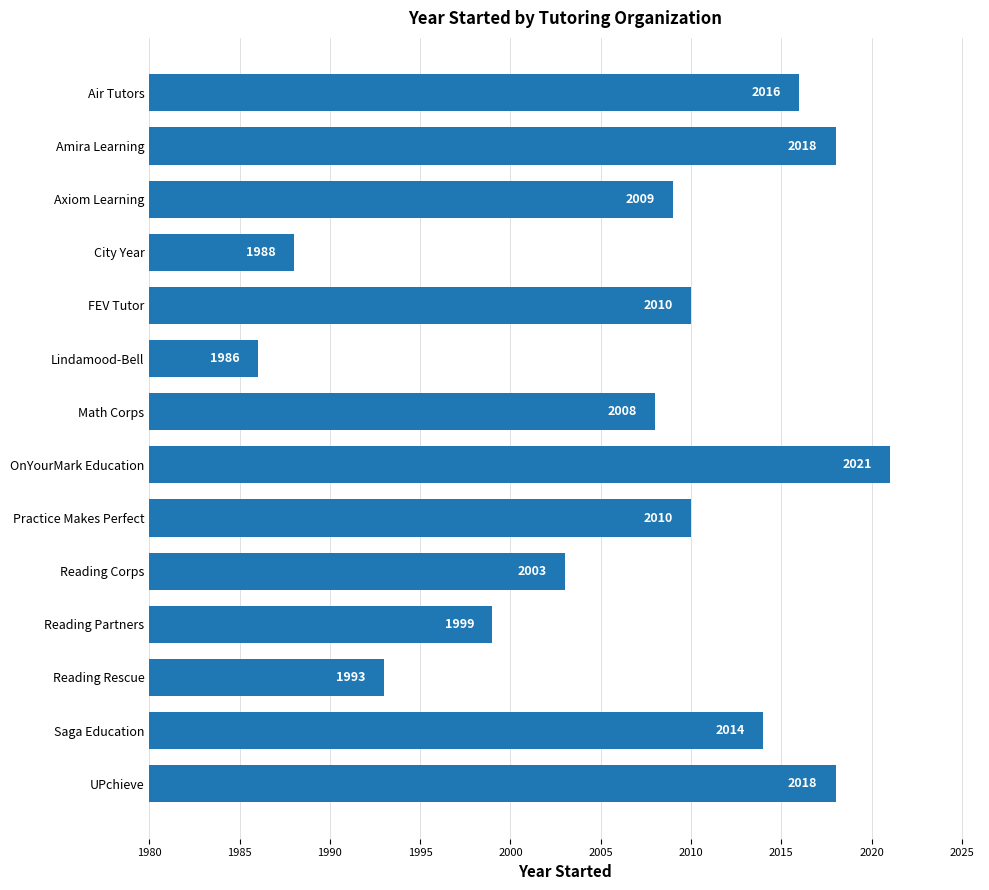

At which category does the chart reach its peak across all series?

OnYourMark Education